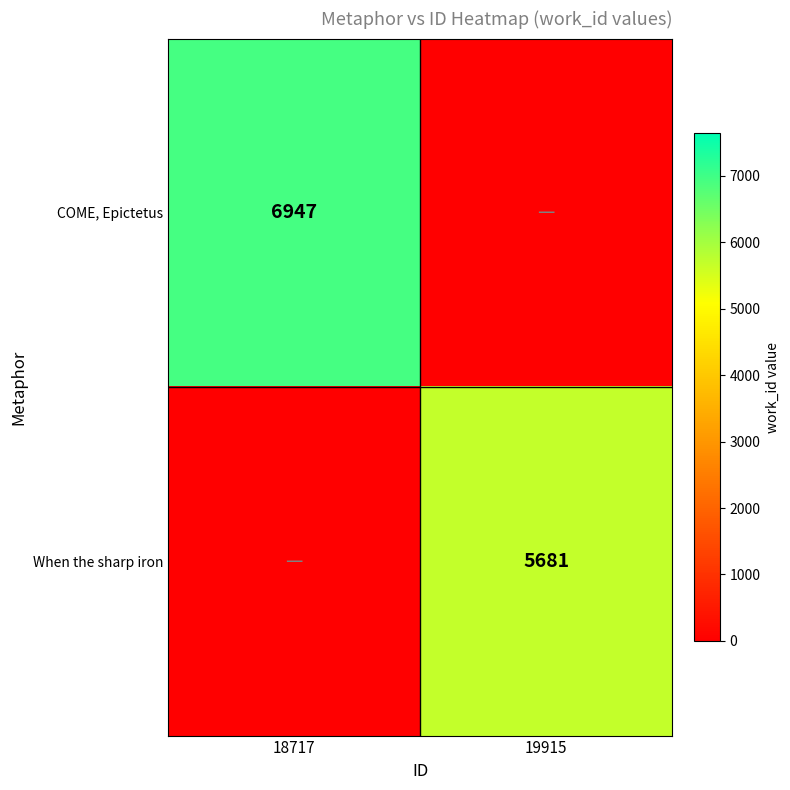

What is the minimum value shown in the chart?

1